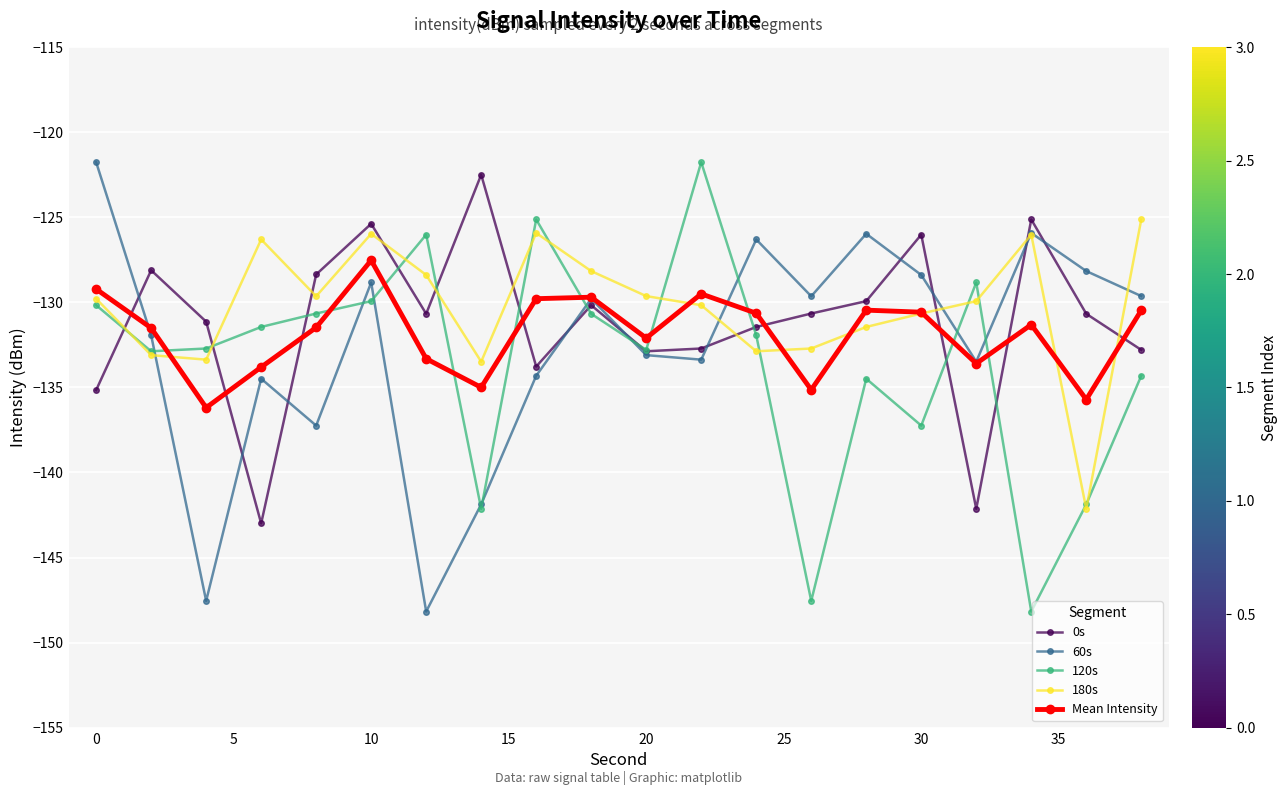

What is the maximum value shown in the chart?

-121.8